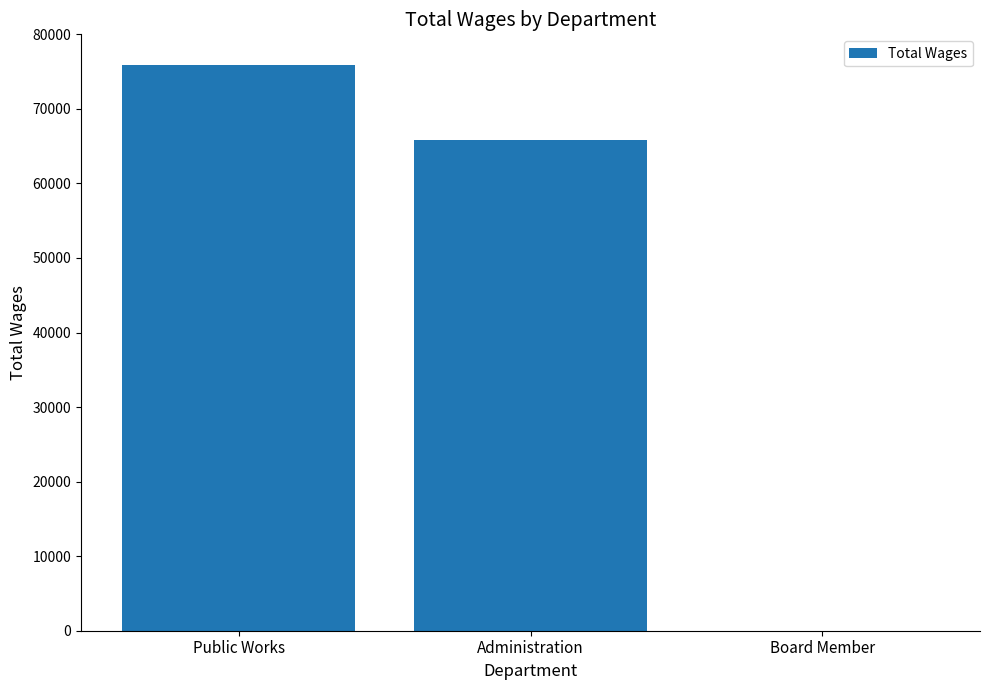

At which label is the value closest to 37916?

Administration